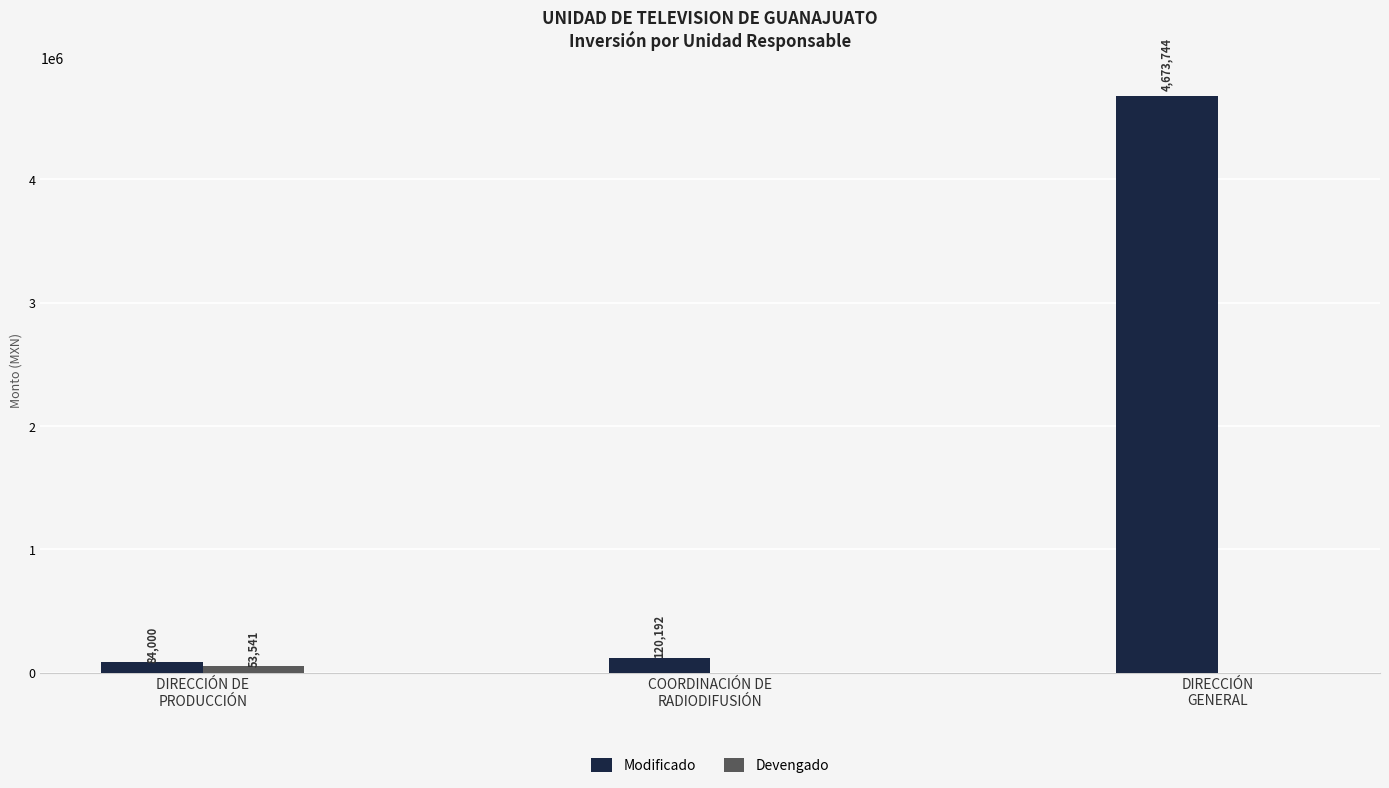

What are all the series names shown in the legend?

Modificado, Devengado